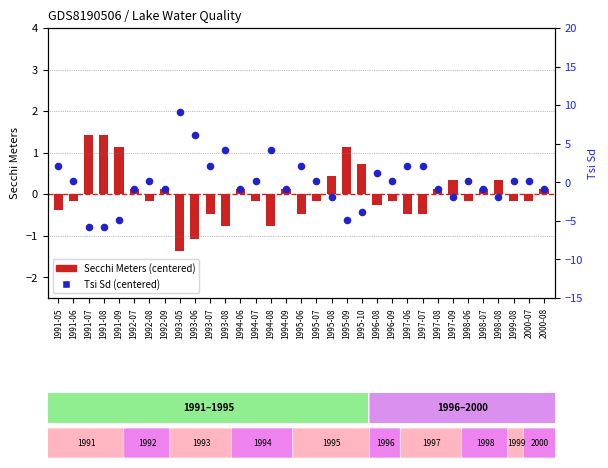

At which category is the sum across all series the highest?

1993-05